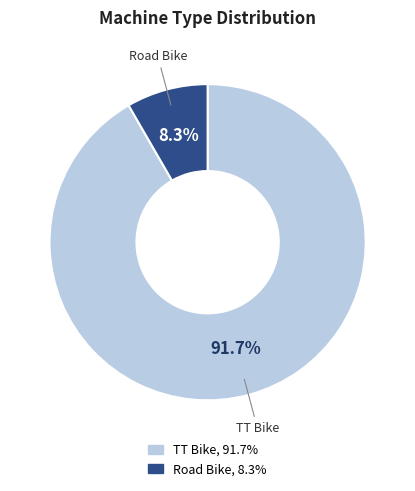

Which has a higher value, TT Bike or Road Bike?

TT Bike